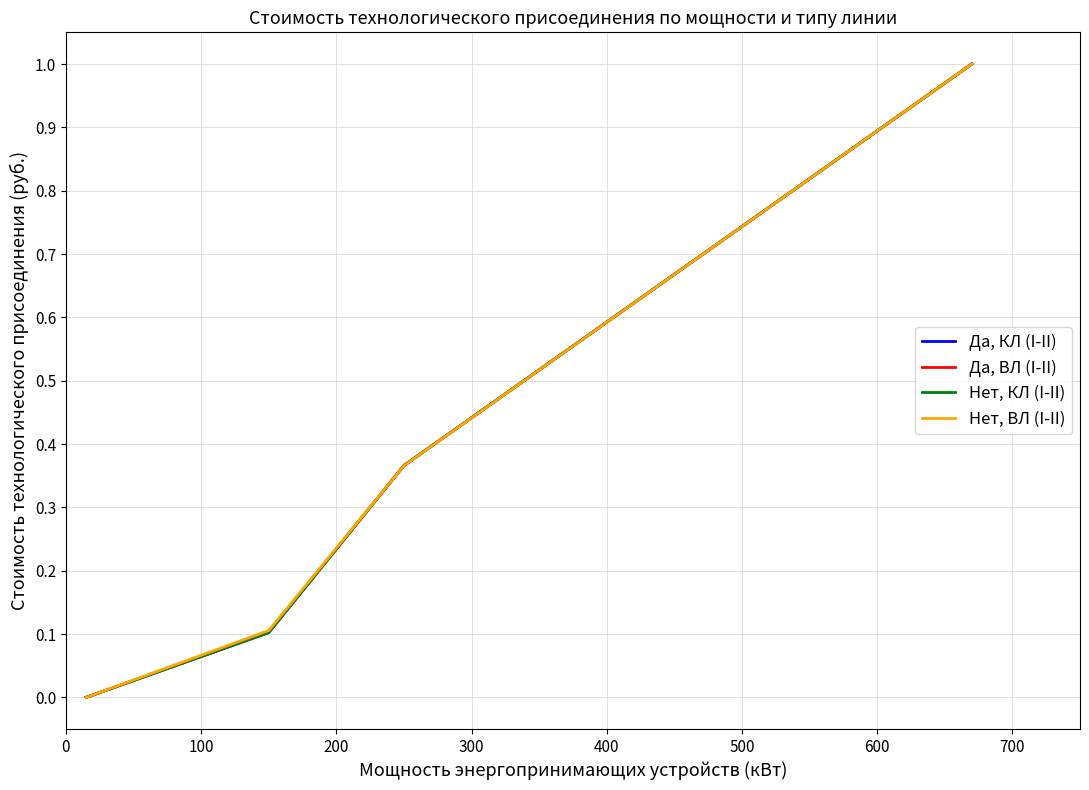

What is the maximum value shown in the chart?

1.0